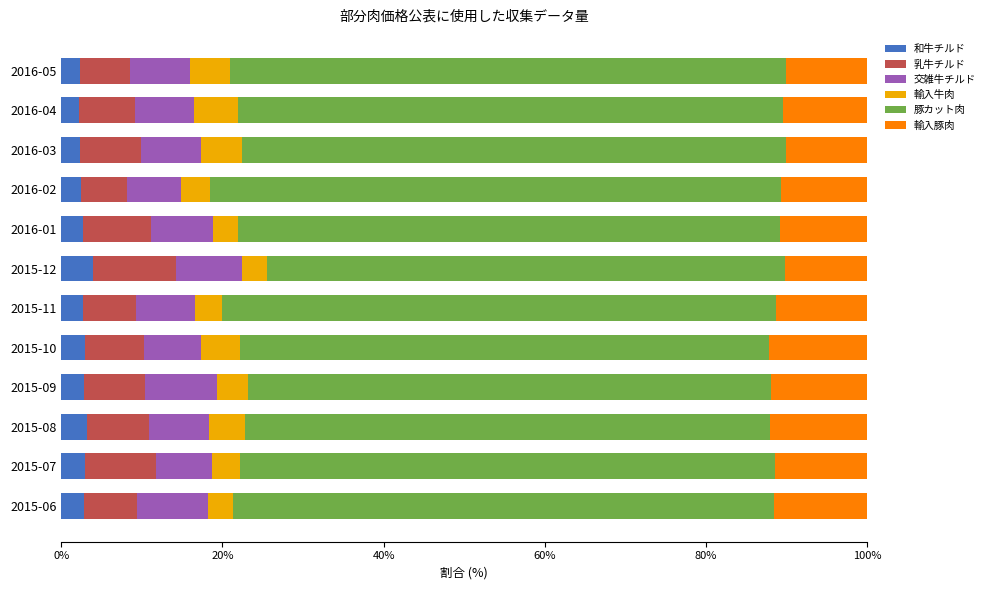

What is the total value across all series at 2015-07?

100.0